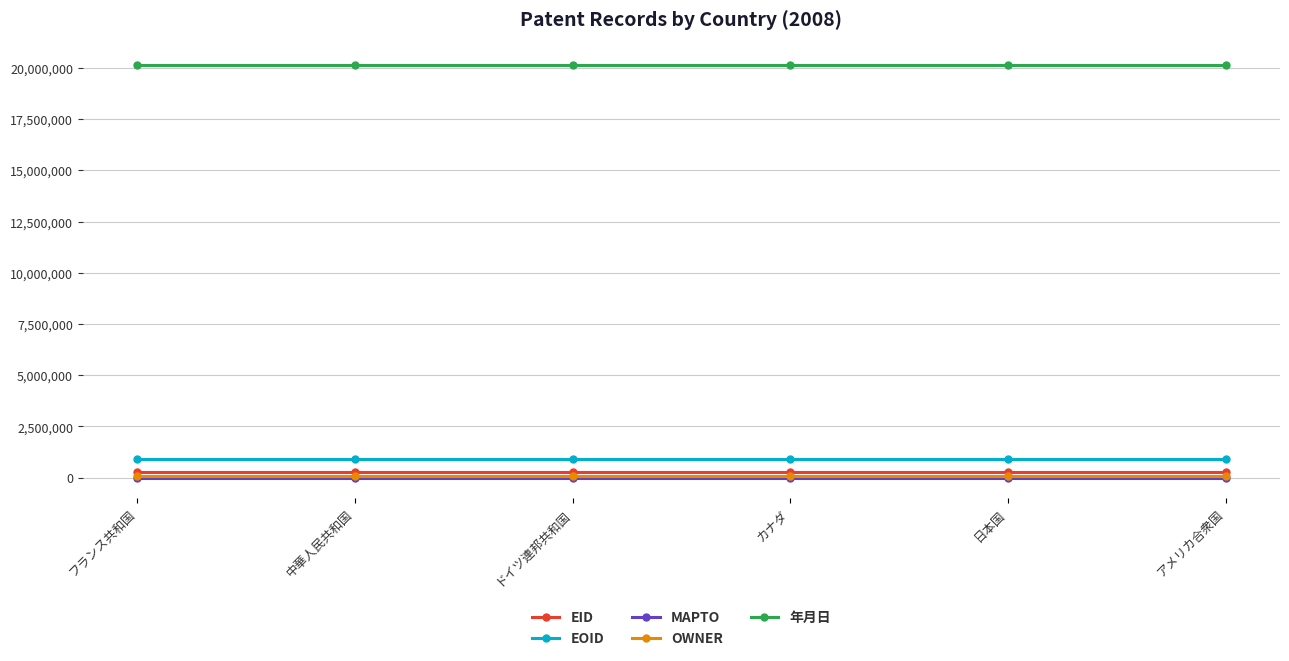

What is the maximum value shown in the chart?

20130524